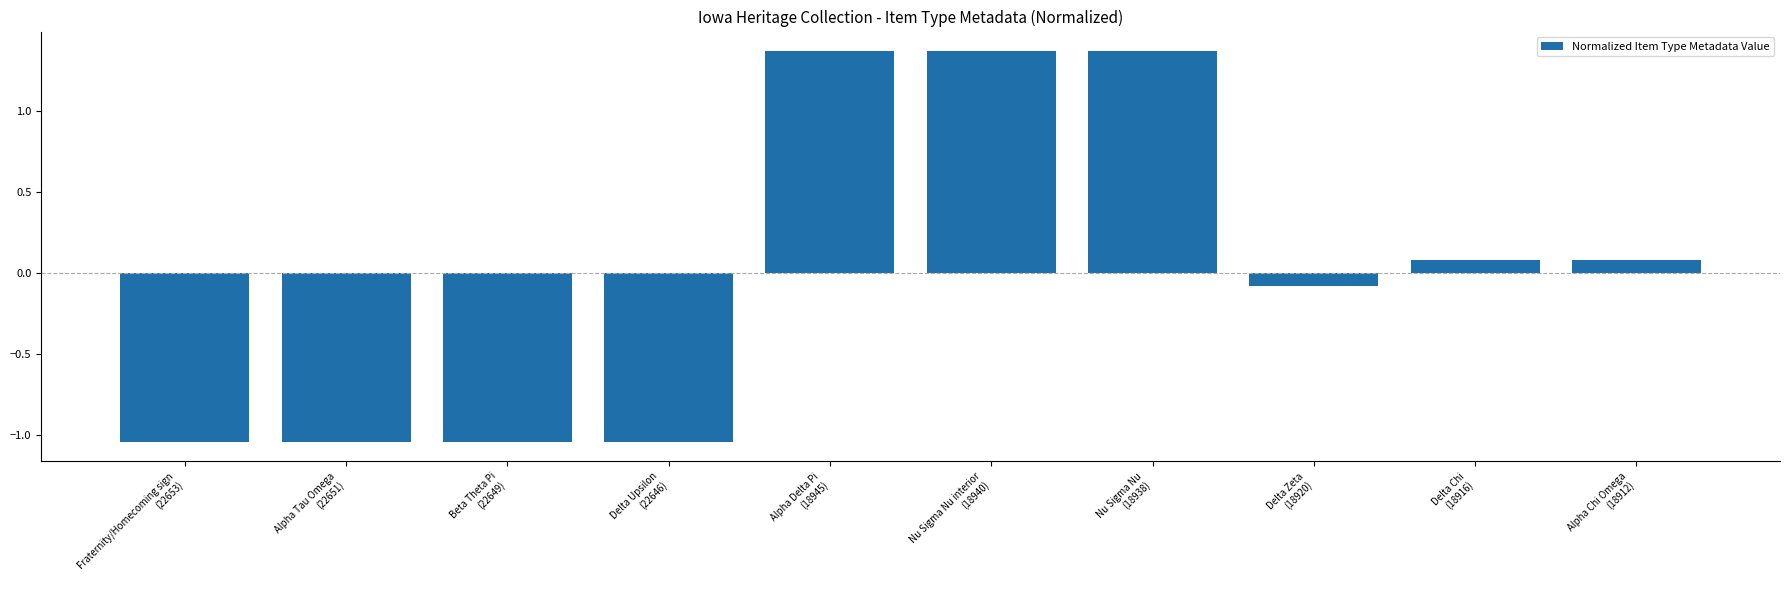

What is the difference between the maximum and minimum values?

2.4